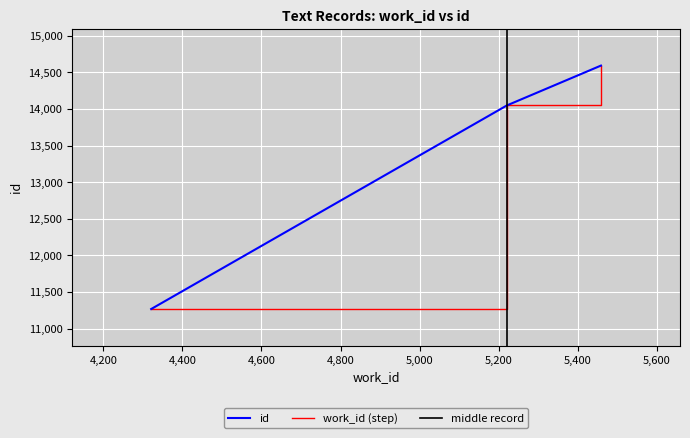

Which label corresponds to the largest value in the chart?

5459